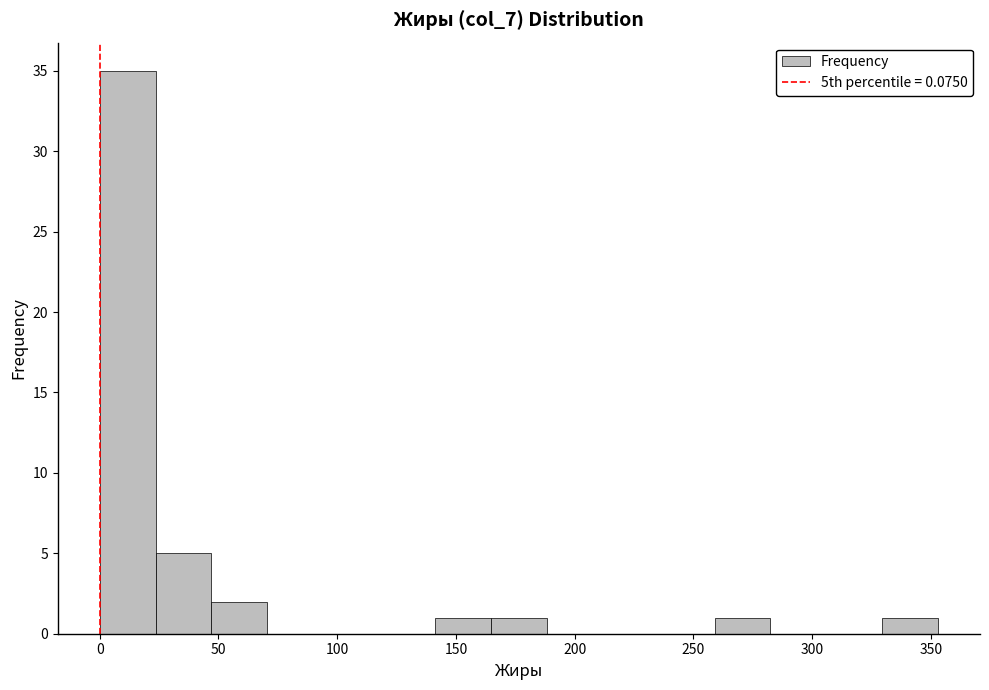

How tall is the bar that spans 25 to 45 on the x-axis? Neither the bar edges nor the heights are printed on the chart, so give them approximately, as read against the axes.

5